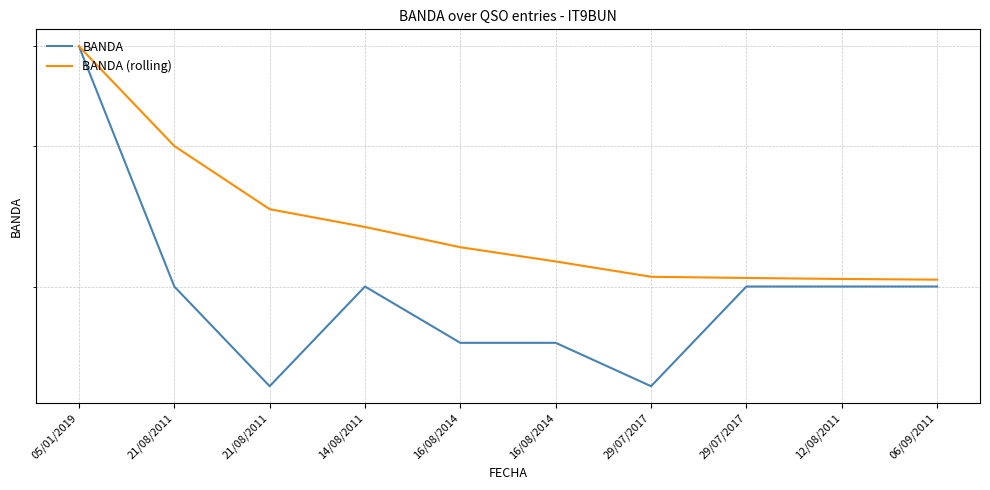

Which has a higher value, 05/01/2019 or 21/08/2011?

05/01/2019